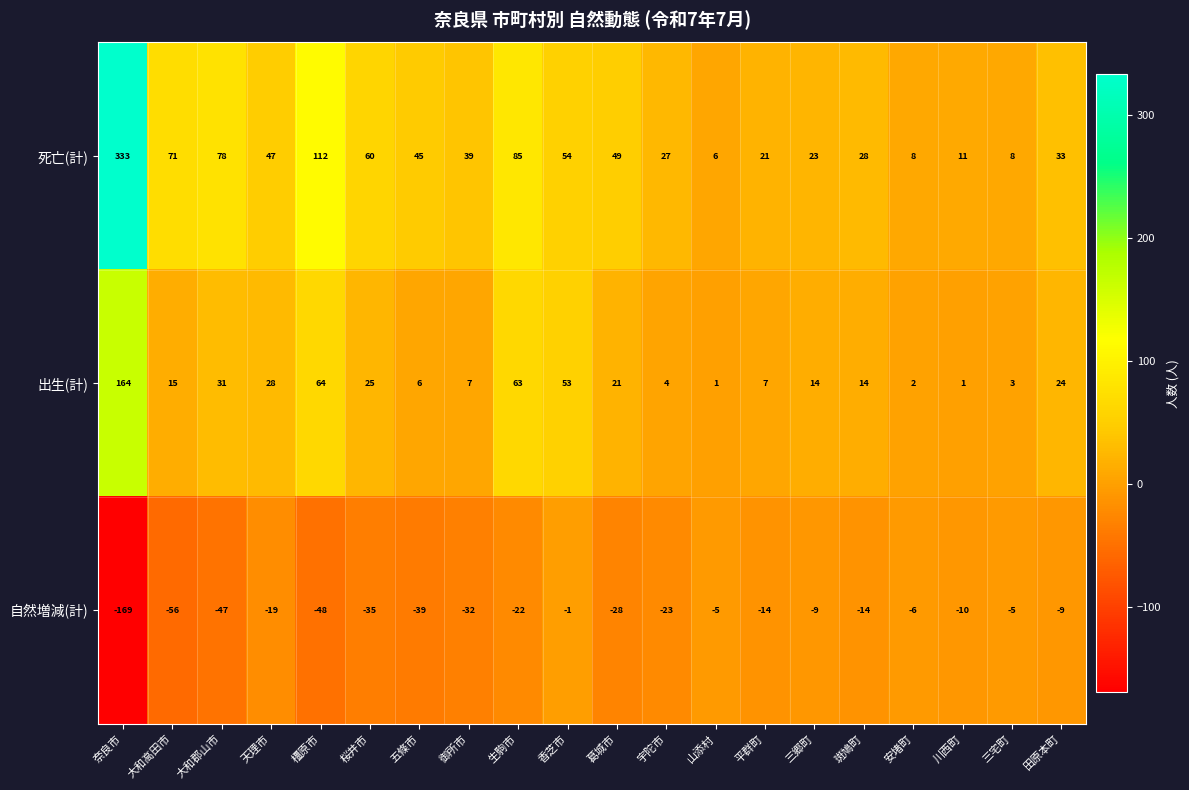

What is the difference between the 自然増減(計) values at 天理市 and 橿原市?

29